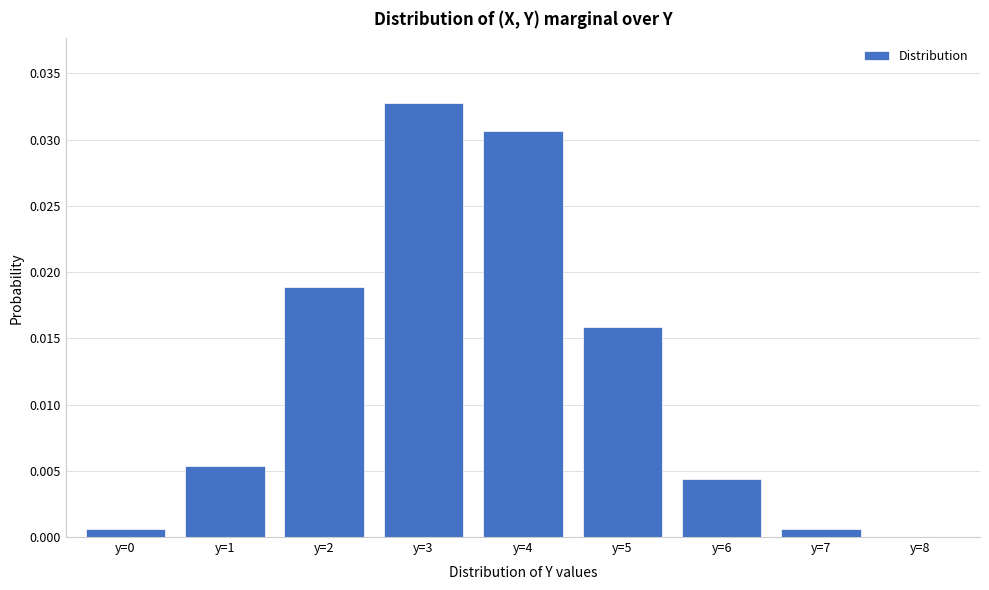

Between y=1 and y=3, which is larger?

y=3